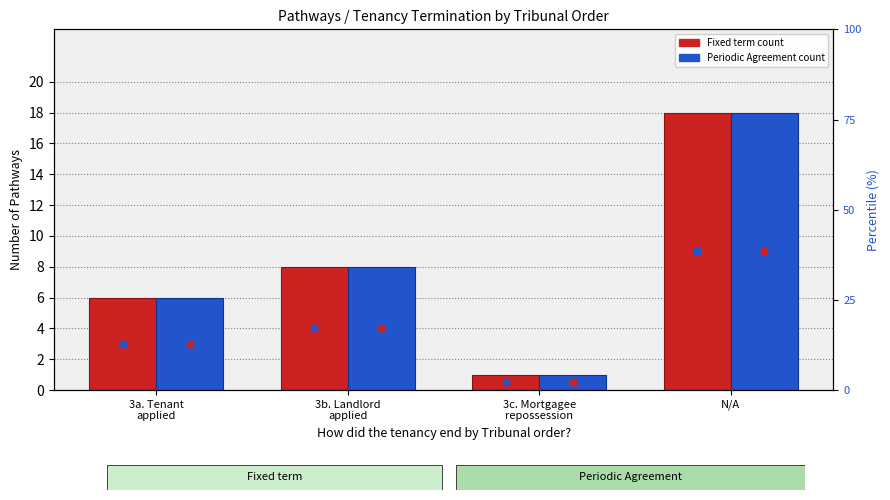

Which series has the largest total across all categories?

Fixed term